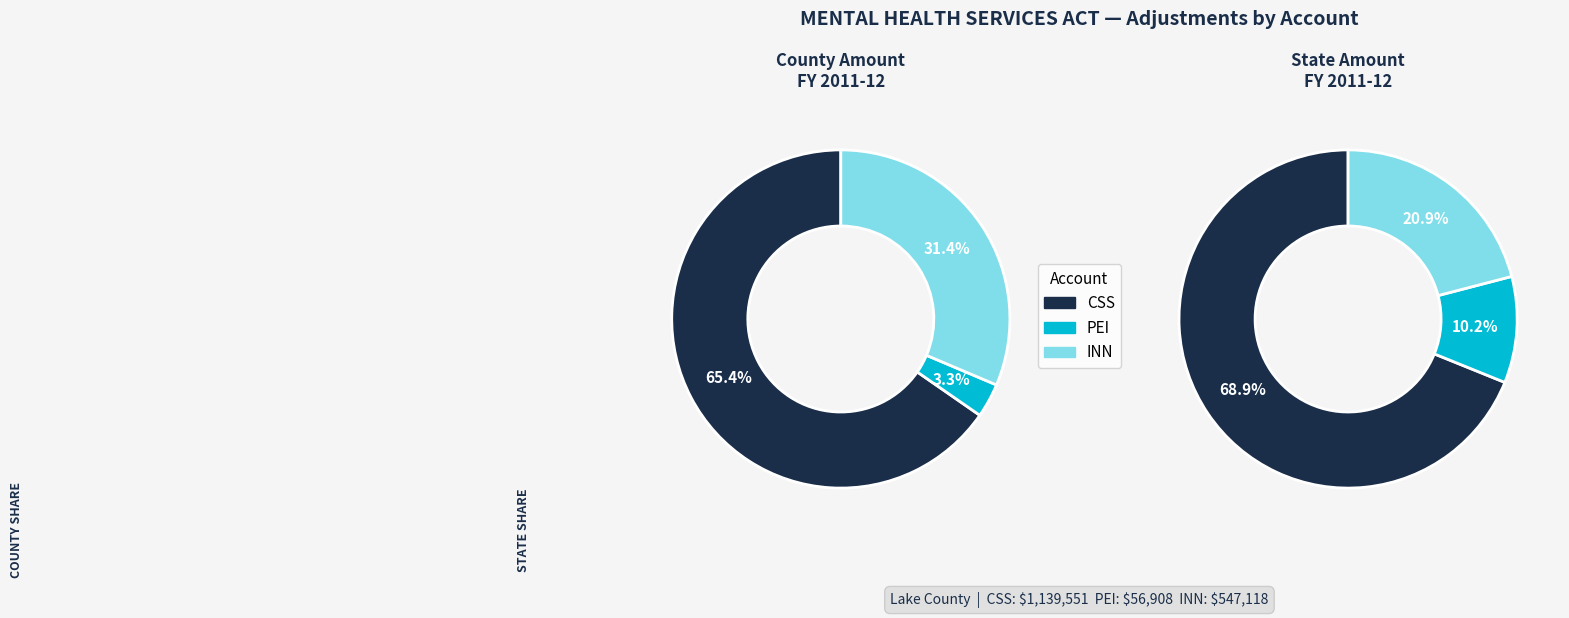

Between PEI and CSS, which is larger?

CSS